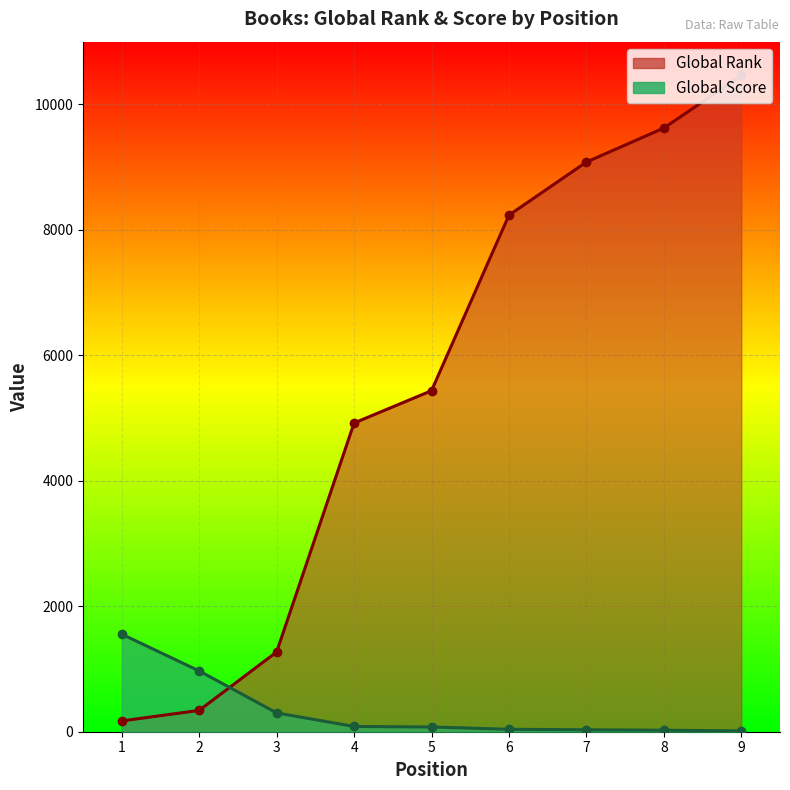

What is the average value of the Global Rank series?

5504